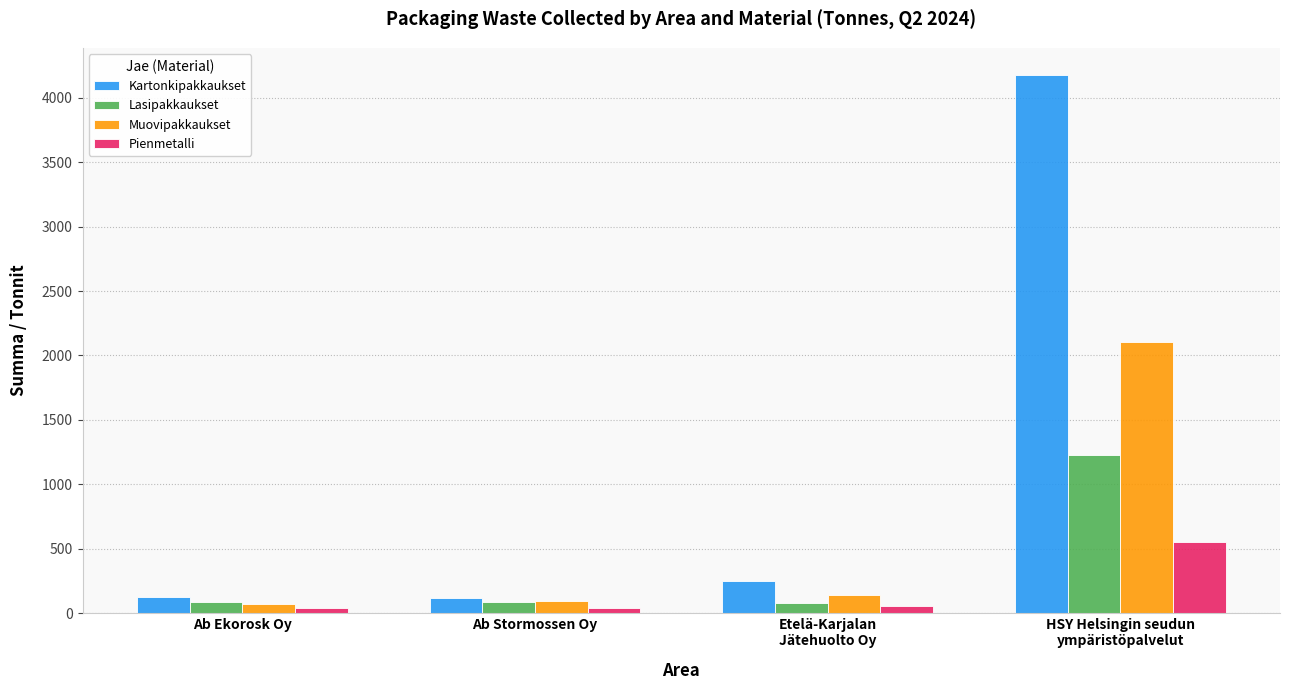

Which series has the largest total across all categories?

Kartonkipakkaukset